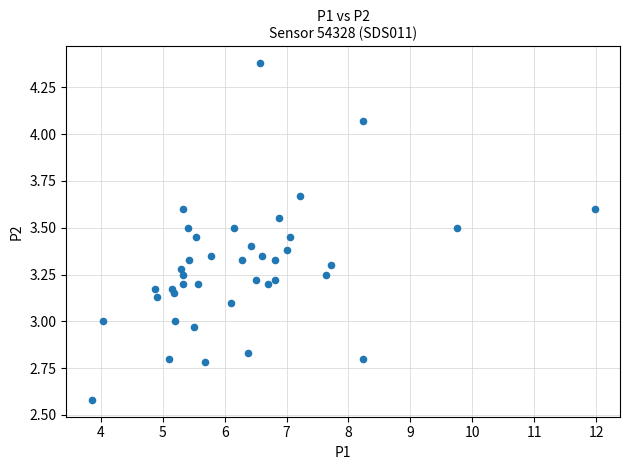

What is the range of X values (max minus min)?

8.1